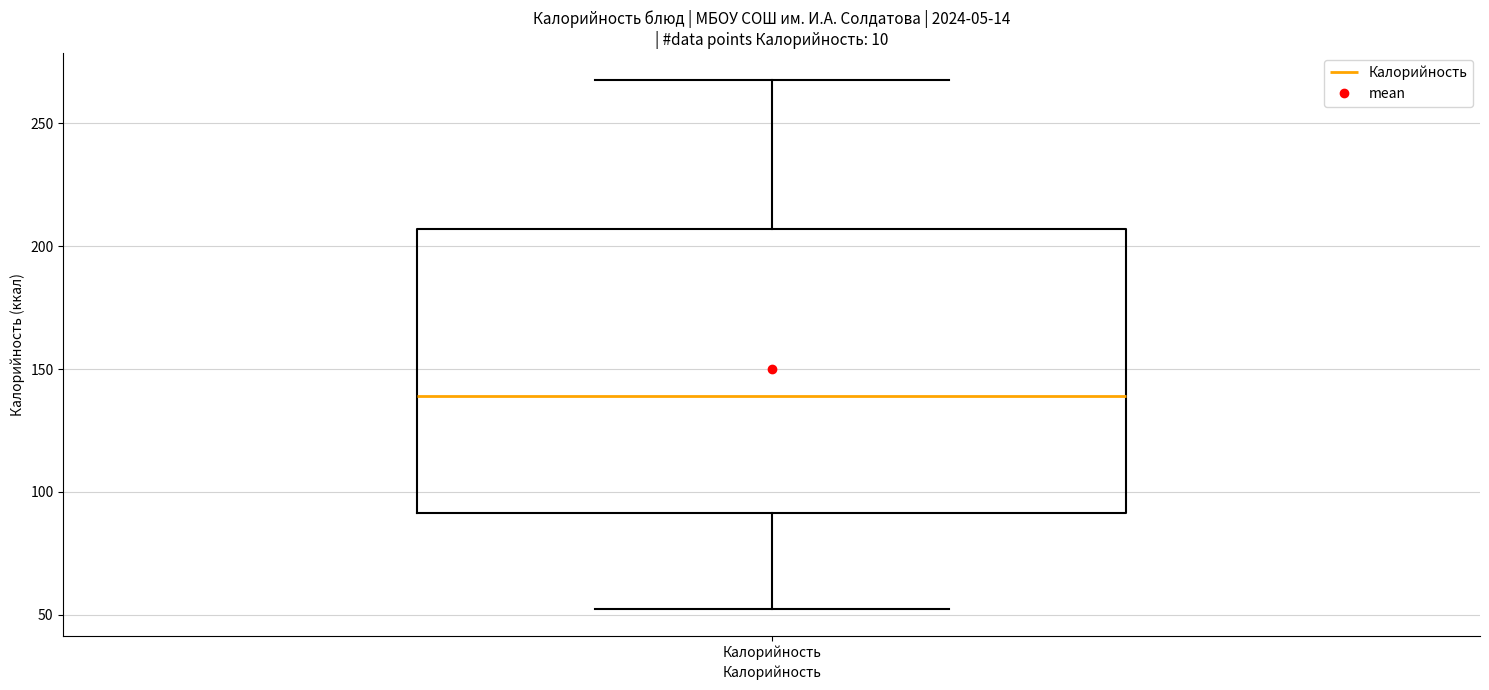

Where does the median line of the box for Калорийность sit on the y-axis? The values are not printed on the chart, so give them approximately, as read against the axis.

140